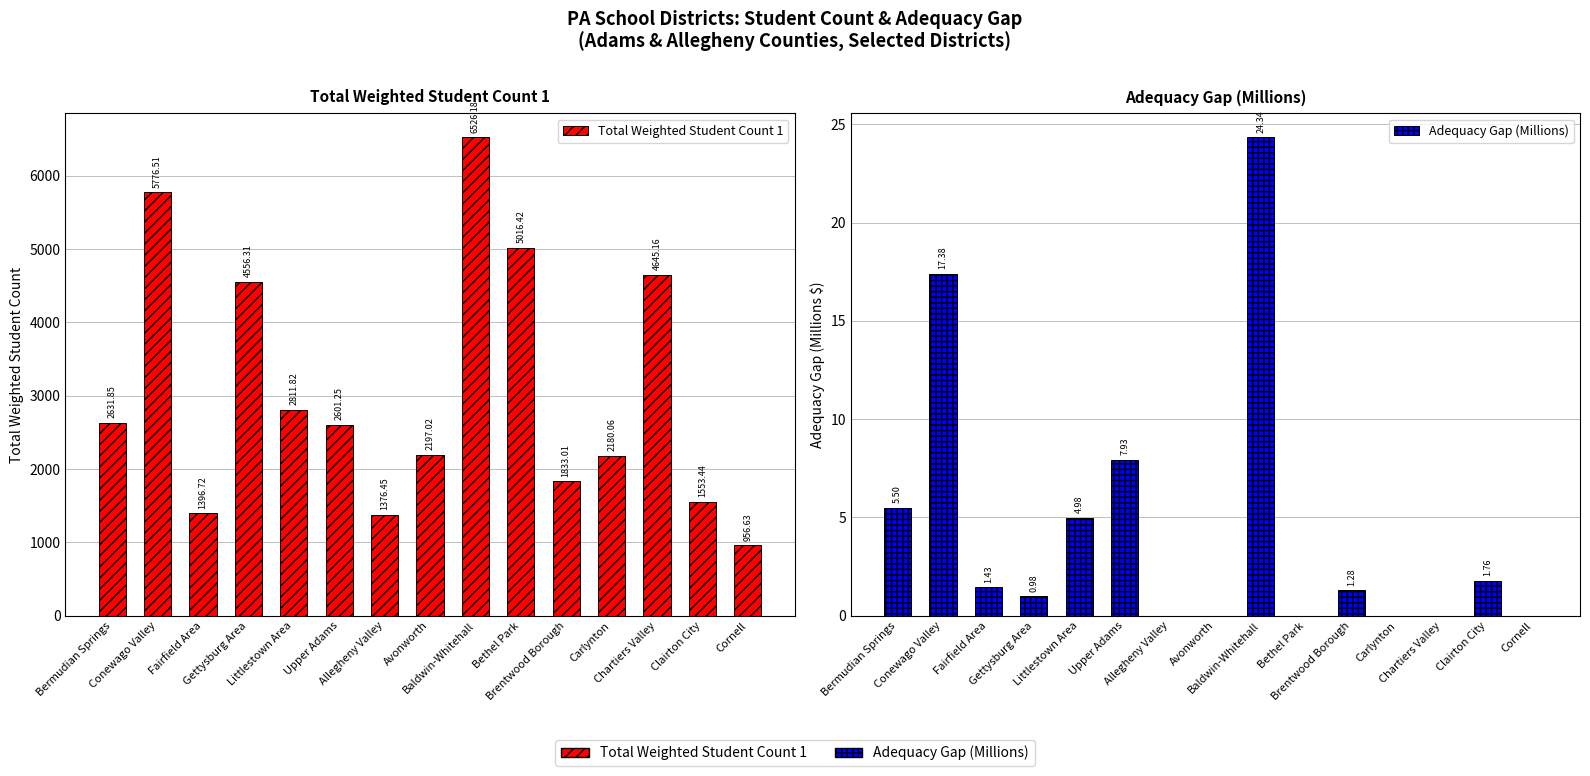

What is the difference between the Adequacy Gap (Millions) values at Chartiers Valley and Clairton City?

1.8